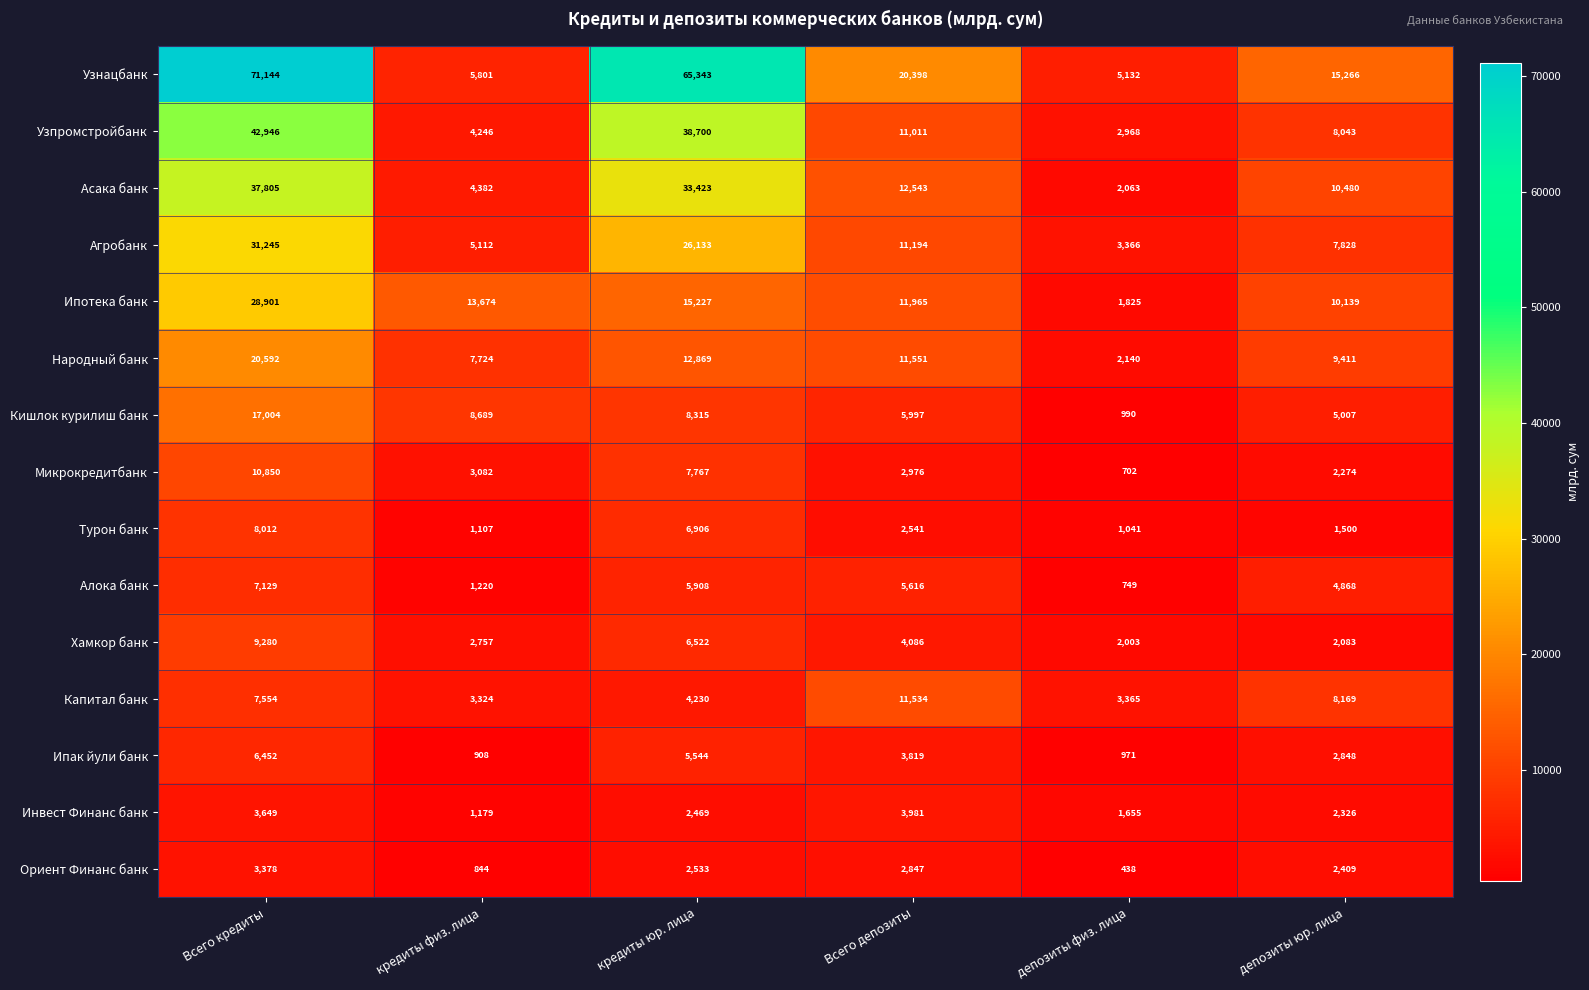

Rank the series by their maximum value, from lowest to highest.

Ориент Финанс банк, Инвест Финанс банк, Ипак йули банк, Алока банк, Турон банк, Хамкор банк, Микрокредитбанк, Капитал банк, Кишлок курилиш банк, Народный банк, Ипотека банк, Агробанк, Асака банк, Узпромстройбанк, Узнацбанк